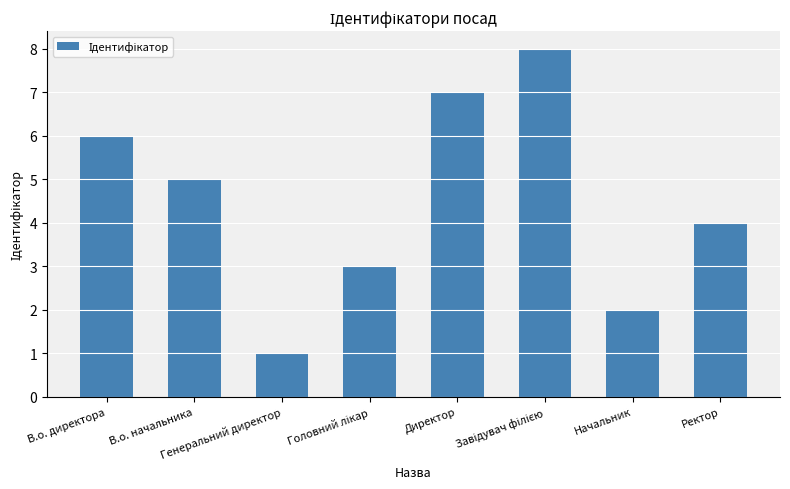

How many values are between 3 and 7?

5